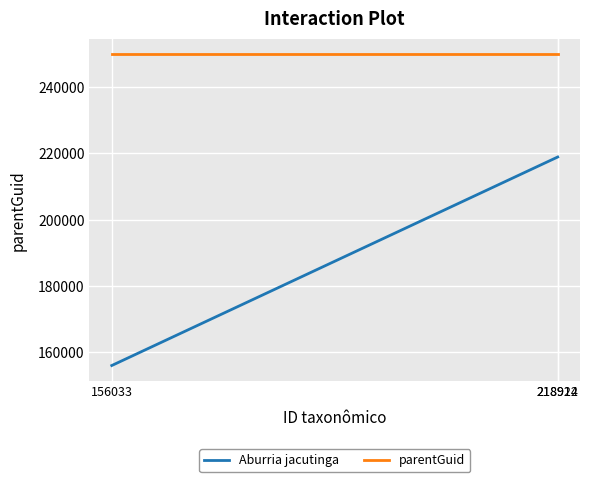

Is the value of parentGuid at 218912 greater than the value of Aburria jacutinga at 218924?

Yes